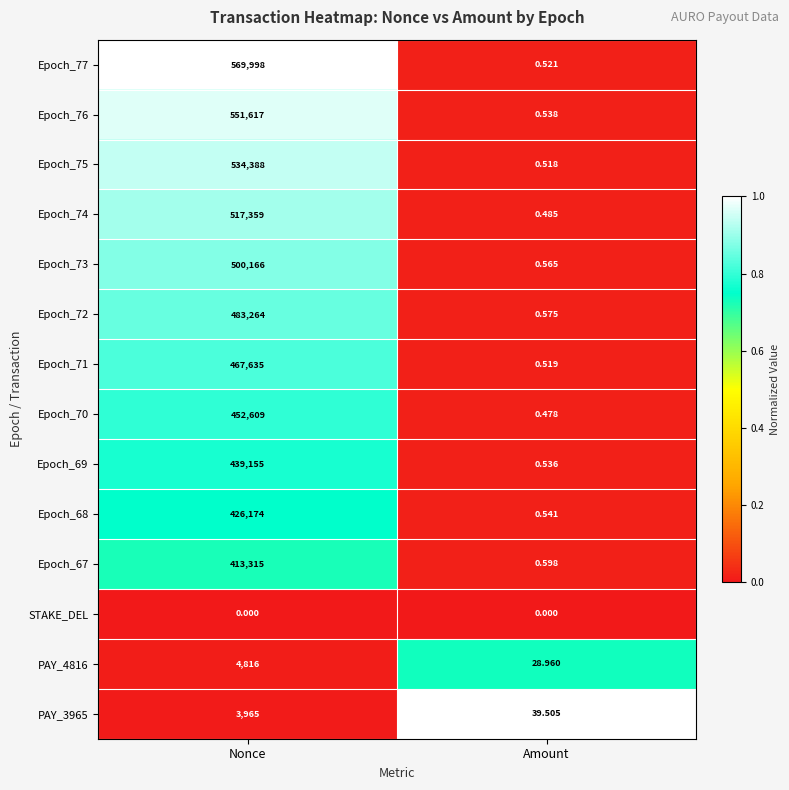

How many series are shown in this chart?

14